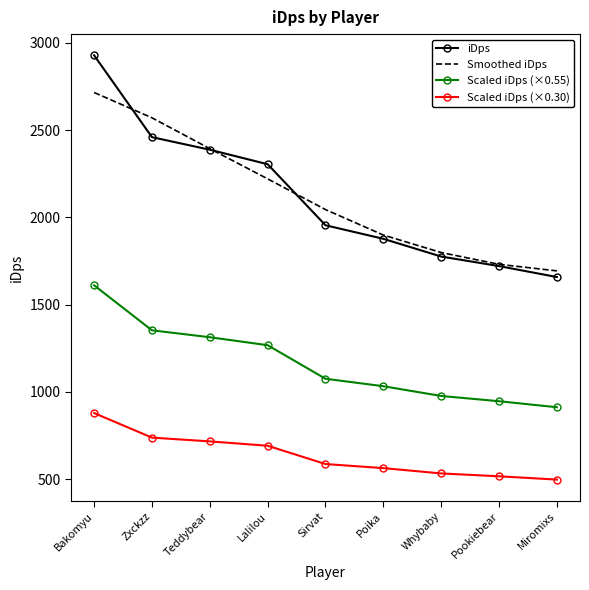

Which series has the largest range (max minus min)?

iDps